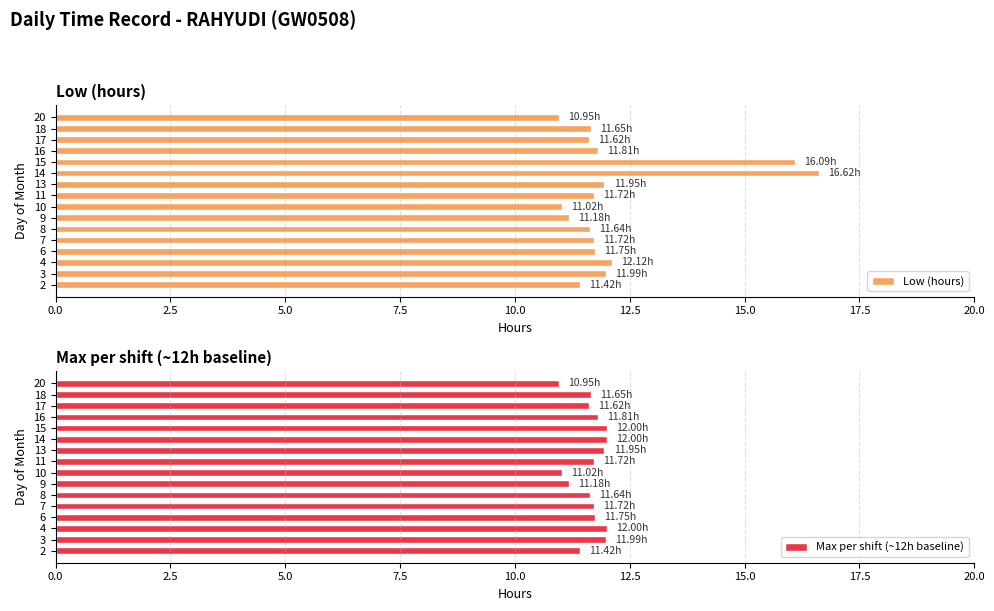

What is the greatest value displayed?

16.6